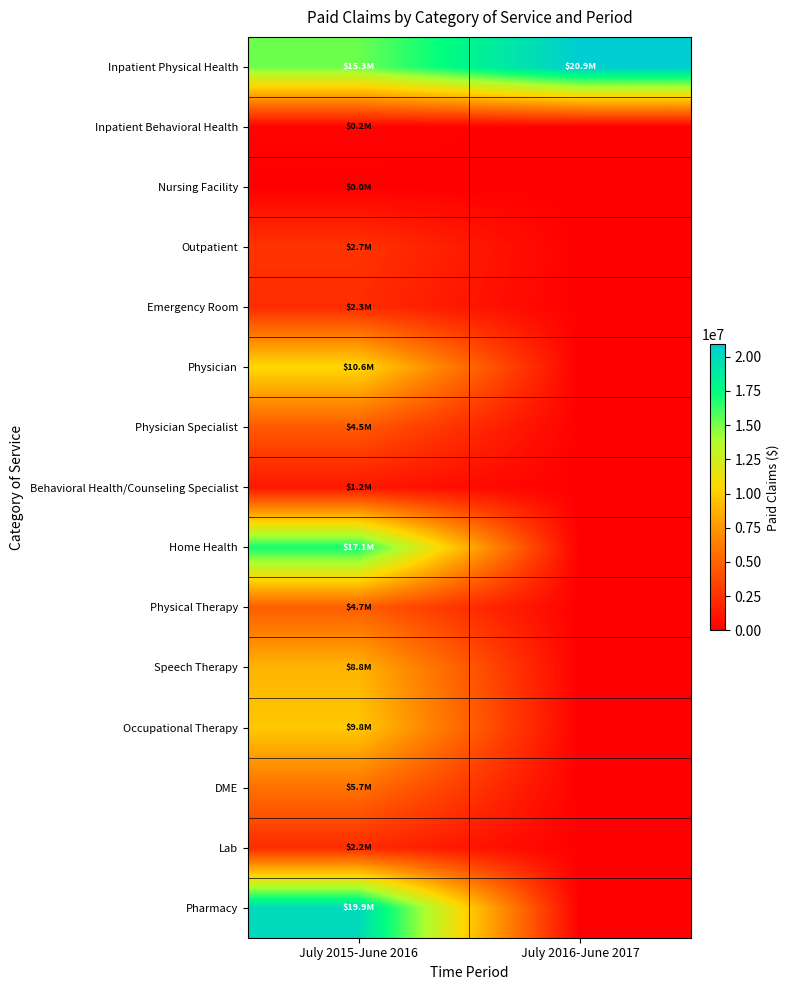

Rank the series by their maximum value, from lowest to highest.

Nursing Facility, Inpatient Behavioral Health, Behavioral Health/Counseling Specialist, Lab, Emergency Room, Outpatient, Physician Specialist, Physical Therapy, DME, Speech Therapy, Occupational Therapy, Physician, Home Health, Pharmacy, Inpatient Physical Health